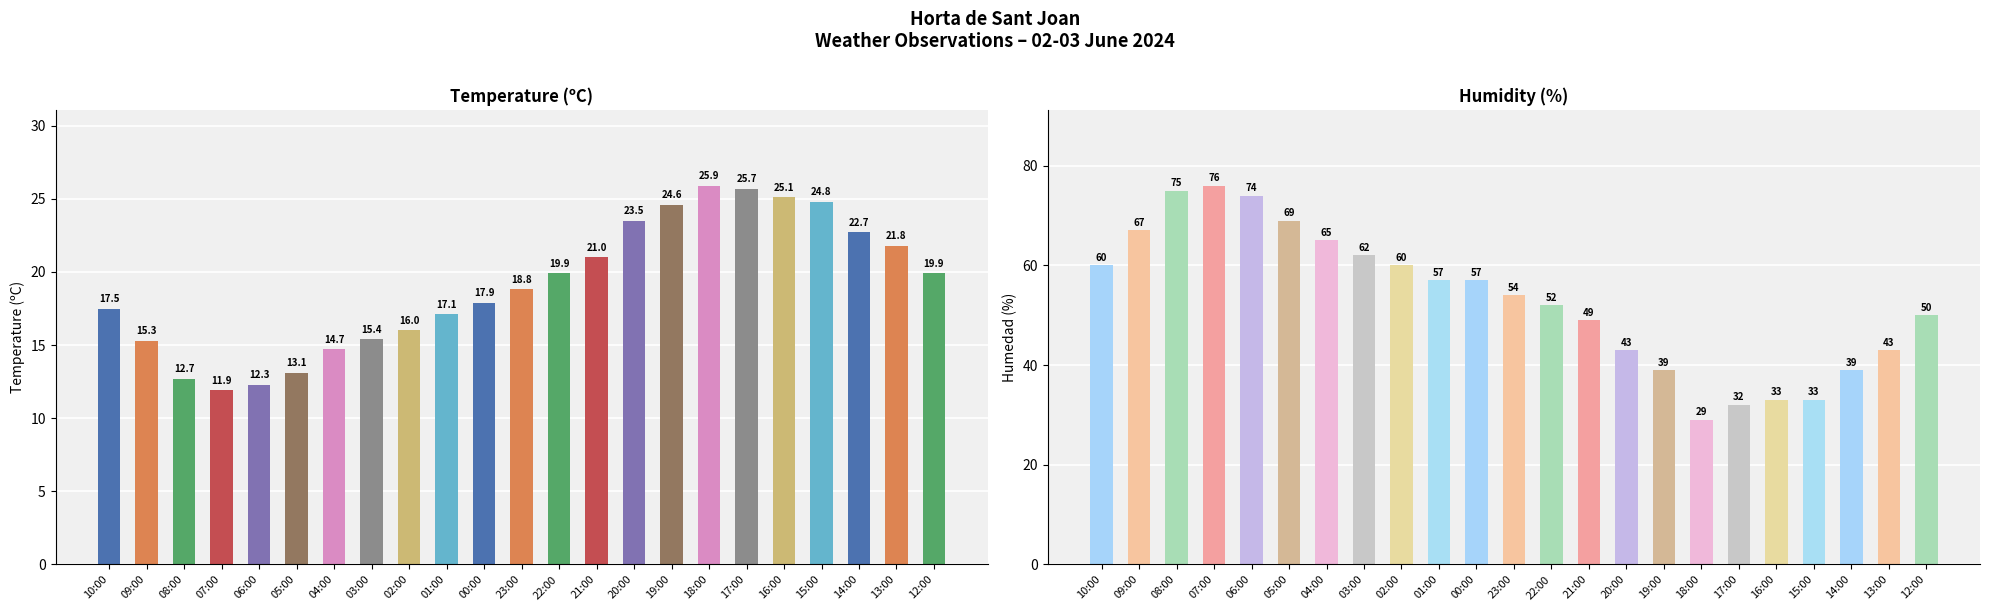

How many data points in Temperature (ºC) are less than 18?

11